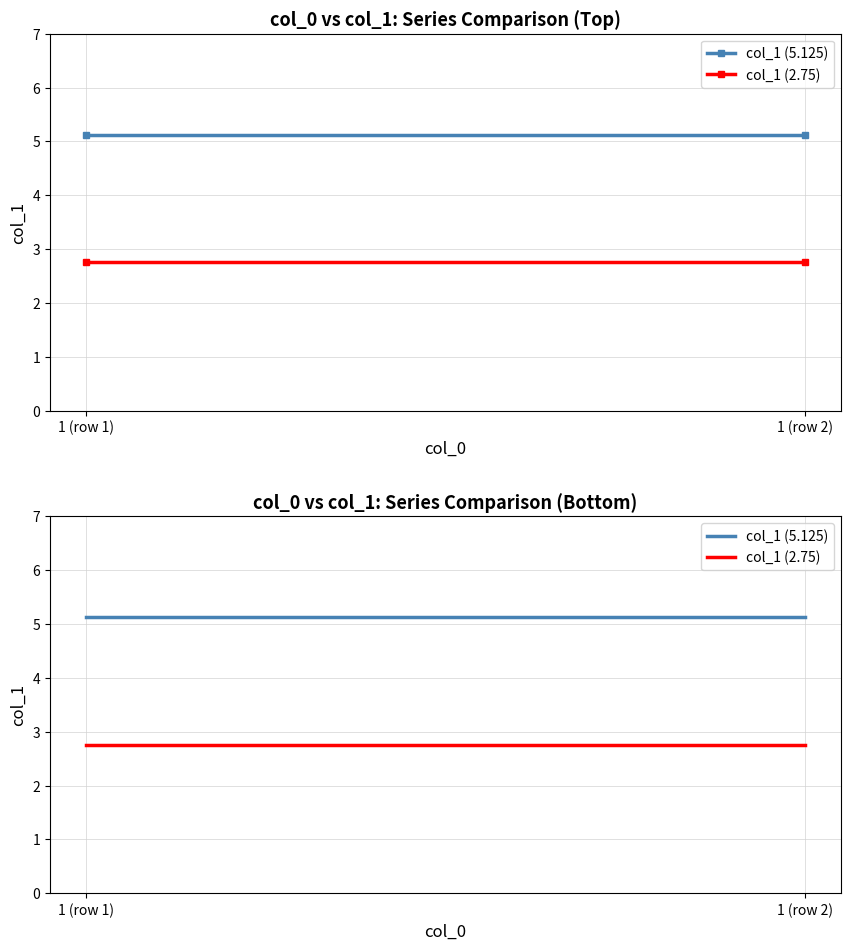

What position from the left is 1 (row 2)?

2